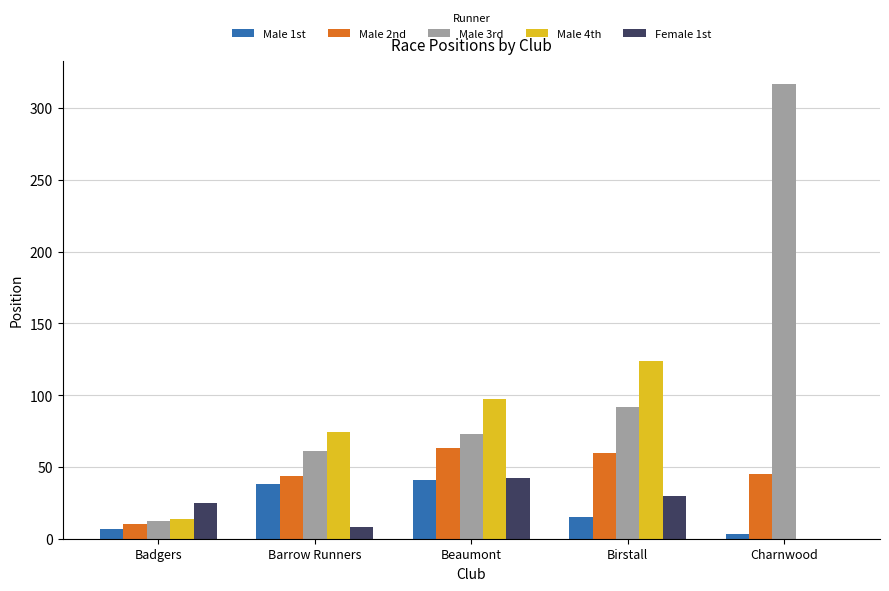

Which label corresponds to the largest value in the chart?

Charnwood